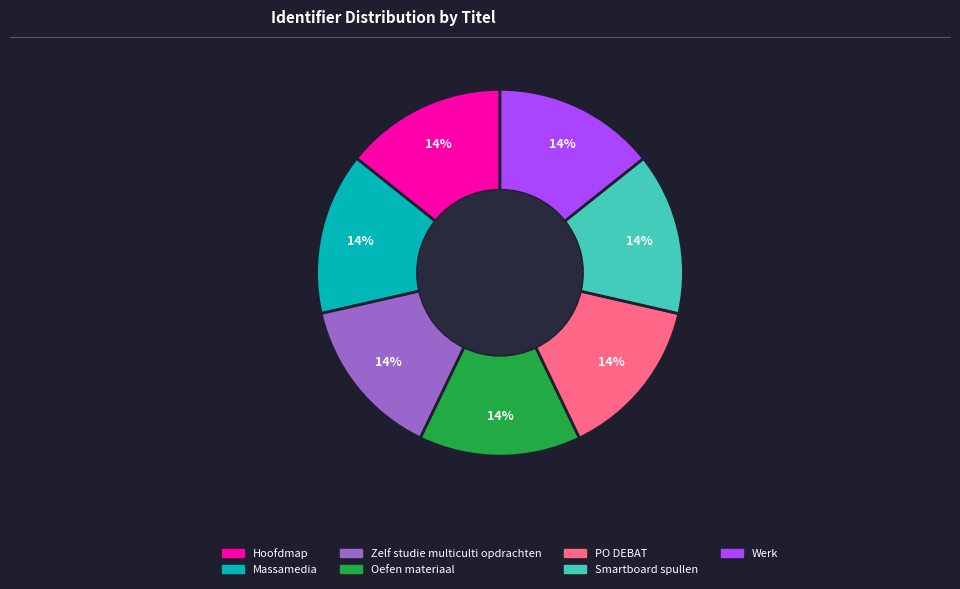

What percentage is the Massamedia slice, to the nearest percent?

14%